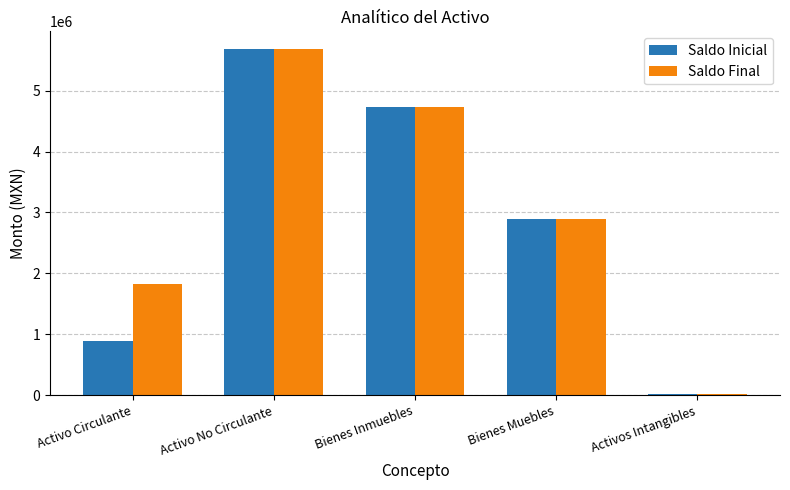

What is the total value across all series at Activo No Circulante?

11379276.0